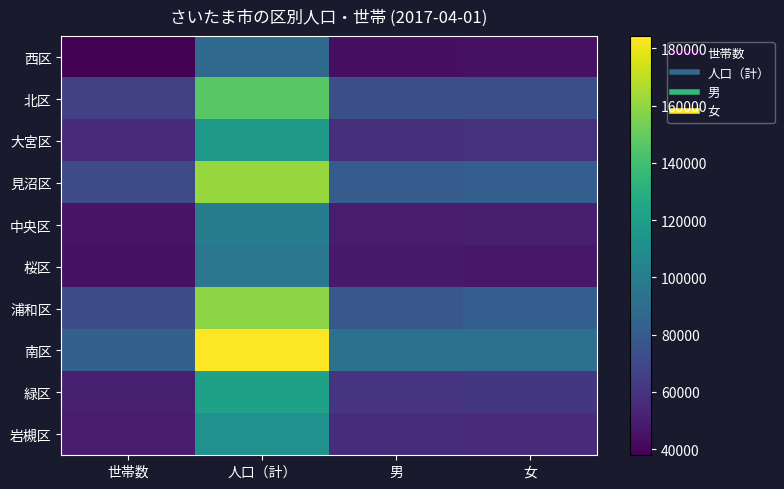

Reading right to left, what are all the values shown in this chart?

西区: 女=44465	男=43704	人口（計）=88169	世帯数=37826
北区: 女=73165	男=73044	人口（計）=146209	世帯数=65504
大宮区: 女=58622	男=57800	人口（計）=116422	世帯数=55109
見沼区: 女=81547	男=80357	人口（計）=161904	世帯数=71053
中央区: 女=50033	男=49678	人口（計）=99711	世帯数=45826
桜区: 女=47130	男=48588	人口（計）=95718	世帯数=44316
浦和区: 女=81534	男=77342	人口（計）=158876	世帯数=71366
南区: 女=91140	男=93167	人口（計）=184307	世帯数=83528
緑区: 女=61427	男=60336	人口（計）=121763	世帯数=50465
岩槻区: 女=55361	男=56497	人口（計）=111858	世帯数=48796